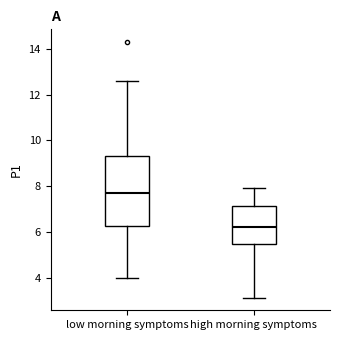

Reading left to right, transcribe this box plot: for each box, give where its median line is, the range the box spans, and where its two whiskers end, as read against the y-axis. The values are not printed on the chart, so give them approximately, as read against the axis.

low morning symptoms: median 7.8, box 6.2 to 9.4, whiskers 4.0 to 12.6
high morning symptoms: median 6.2, box 5.4 to 7.2, whiskers 3.2 to 8.0